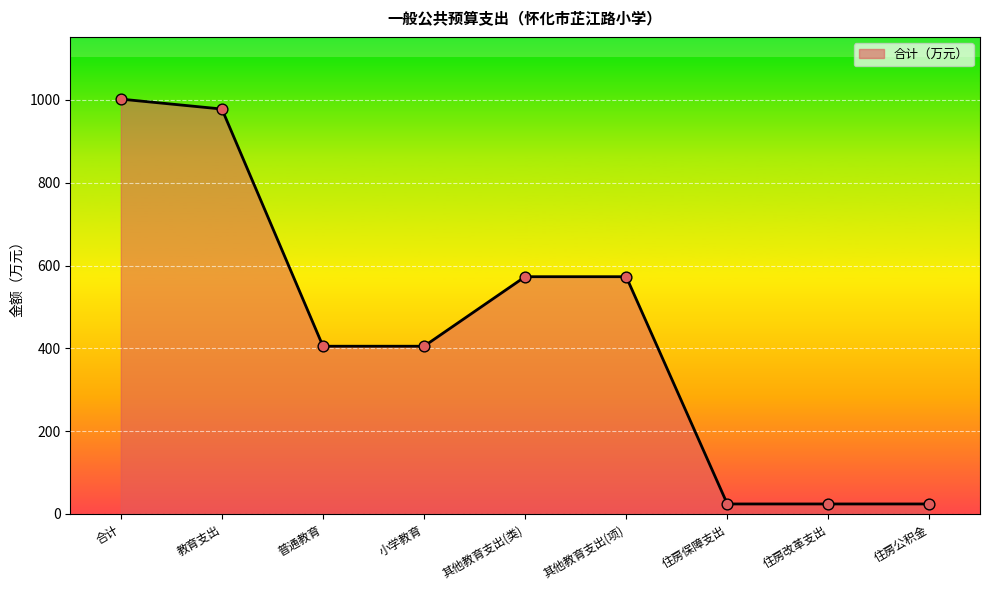

Approximately how many times larger is the value at 住房保障支出 compared to 普通教育?

0.1